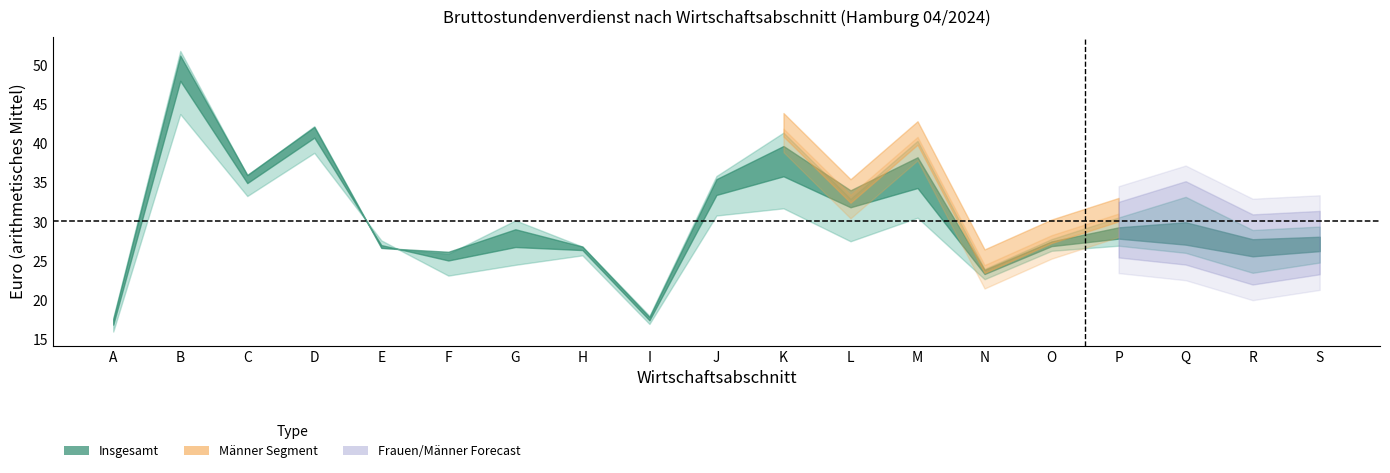

What is the spread (max minus min) of values at M?

9.8